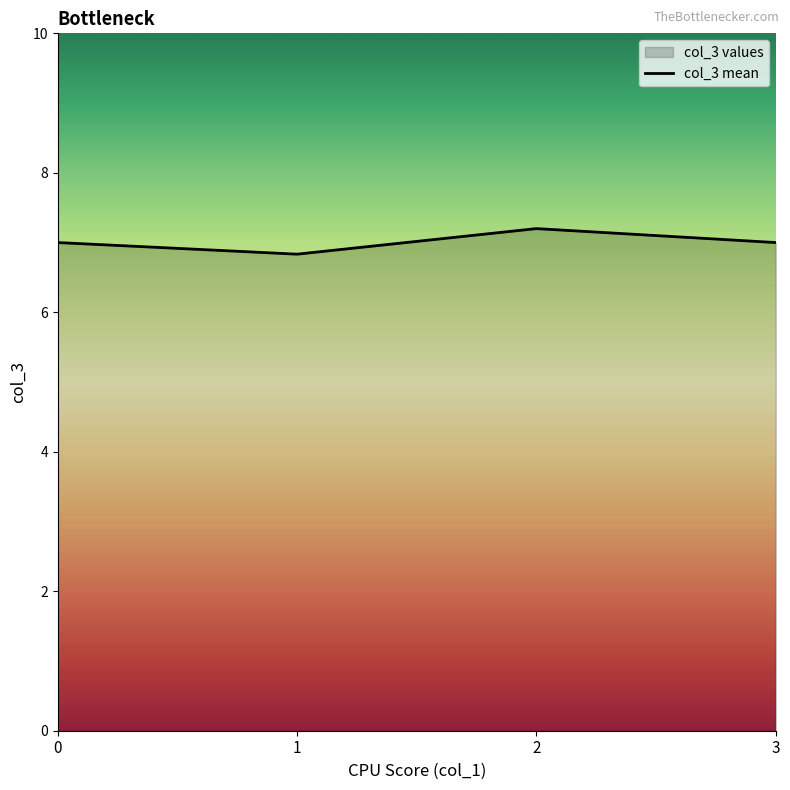

Reading left to right, extract all data points from this chart.

8	4	7	6	9	7	10	5	8	6	3	5	9	10	7	5	10	8	6	6	9	8	9	7	3